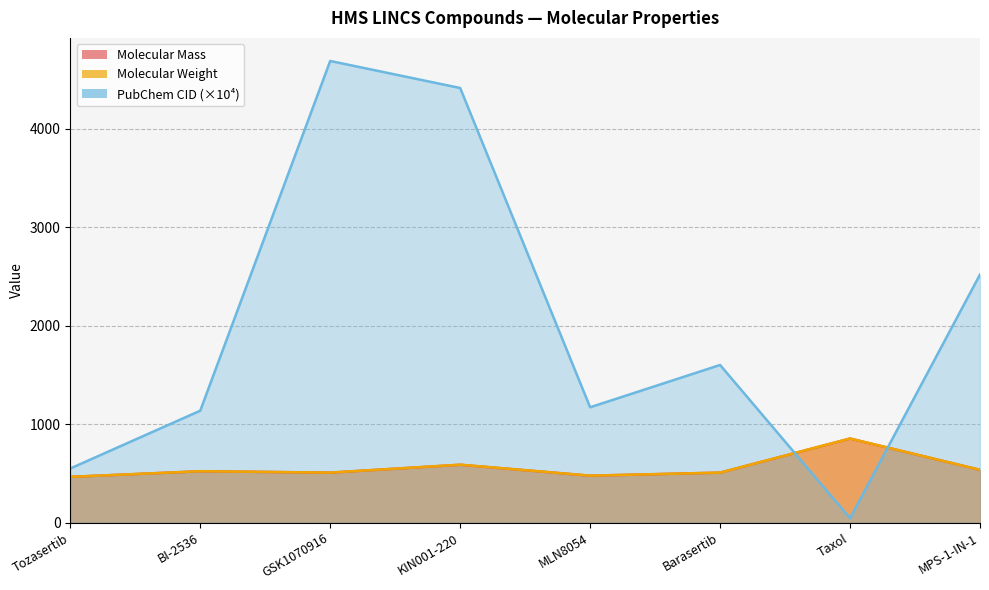

At which category does the chart reach its minimum across all series?

Taxol